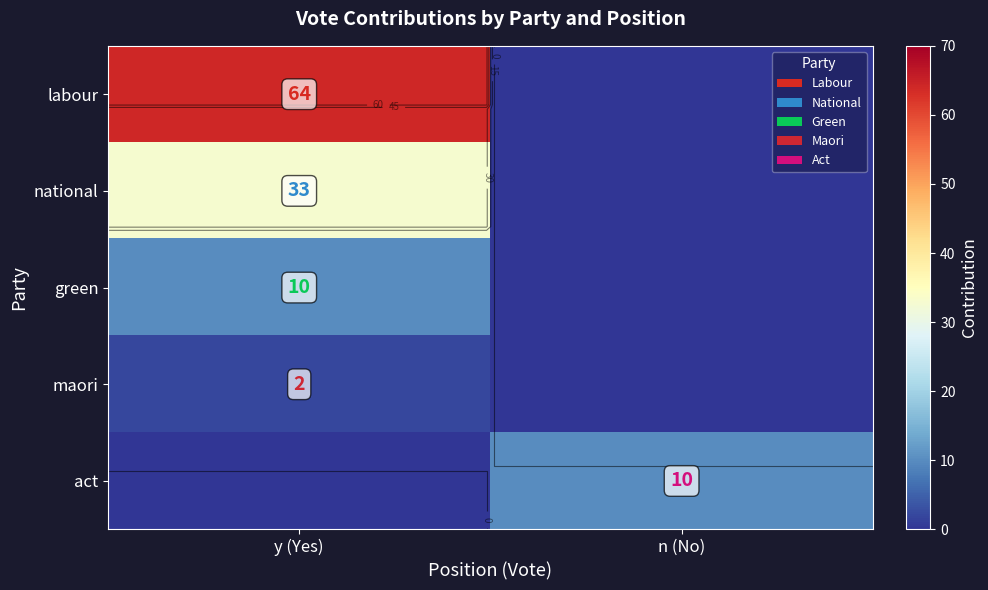

How many values in the act series are below 10?

1